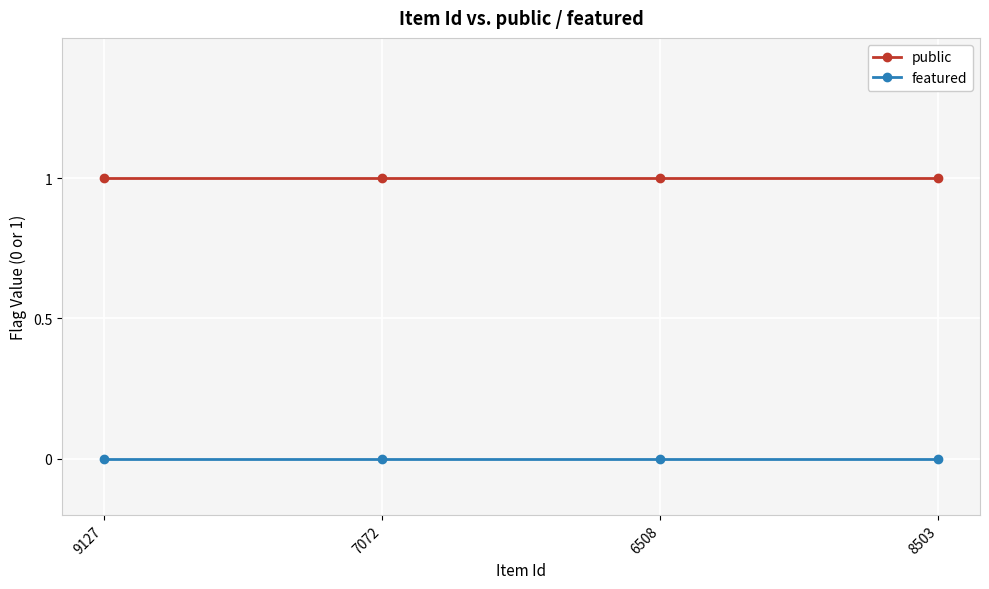

Is the value of featured at 8503 greater than the value of public at 8503?

No